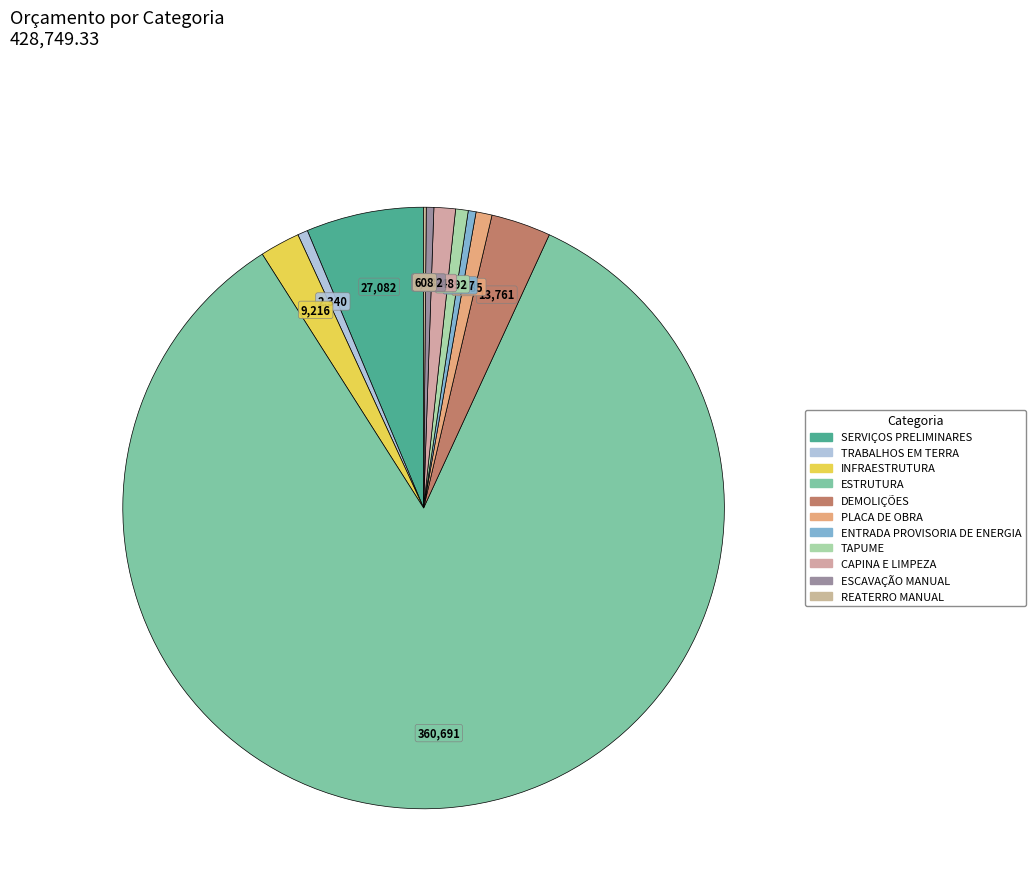

Approximately how many times larger is the value at TAPUME compared to REATERRO MANUAL?

4.8